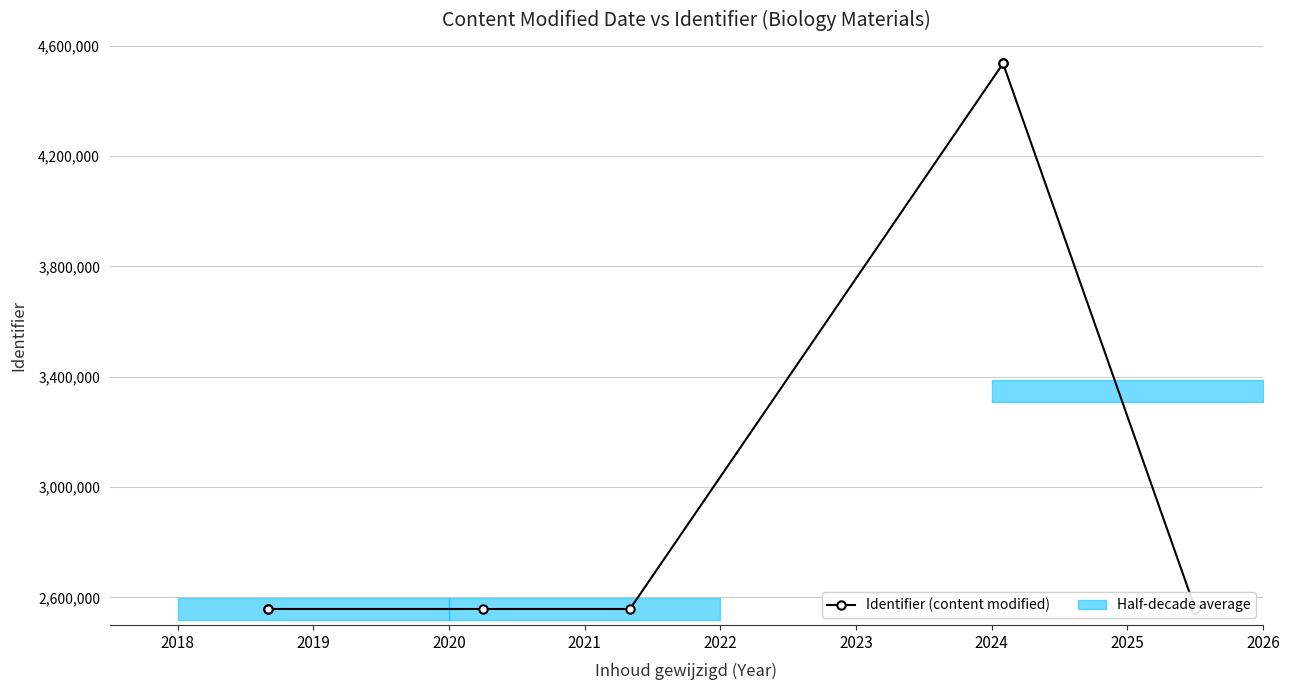

What is the sum of the values at 2026 and 2018?

5115598